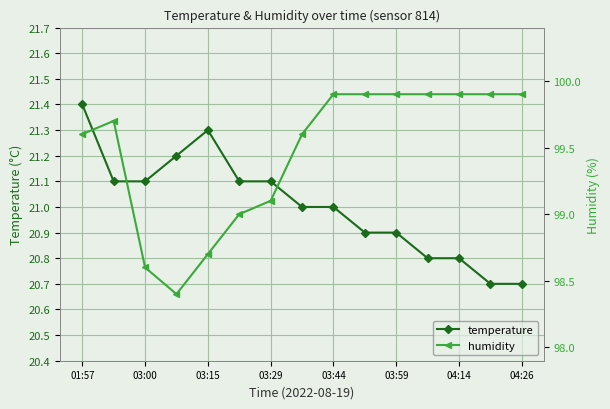

Does the chart display data point markers on the line(s)?

Yes